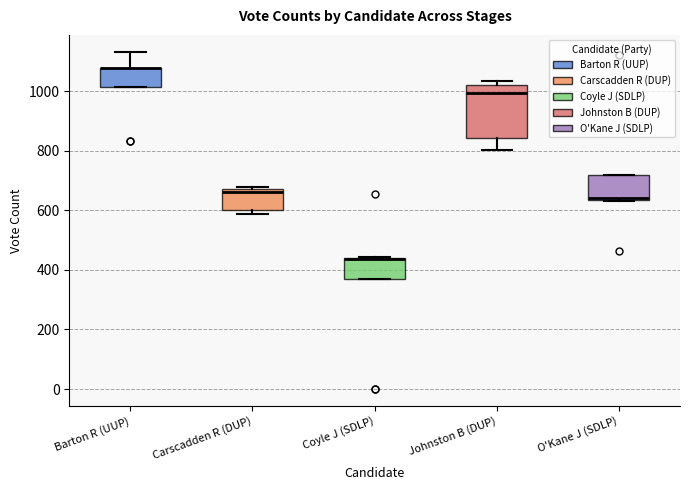

Reading left to right, read every box against the y-axis: the position of its median line, the range the box covers, and the ends of its whiskers. The values are not printed on the chart, so give them approximately, as read against the axis.

Barton R (UUP): median 1080 (drawn on the box's upper edge), box 1020 to 1080, whiskers 1020 to 1140
Carscadden R (DUP): median 660, box 600 to 680, whiskers 580 to 680 (just above the box's upper edge)
Coyle J (SDLP): median 440 (drawn on the box's upper edge), box 380 to 440, whiskers 380 to 440
Johnston B (DUP): median 1000, box 840 to 1020, whiskers 800 to 1040
O'Kane J (SDLP): median 640, box 640 to 720, whiskers 640 to 720